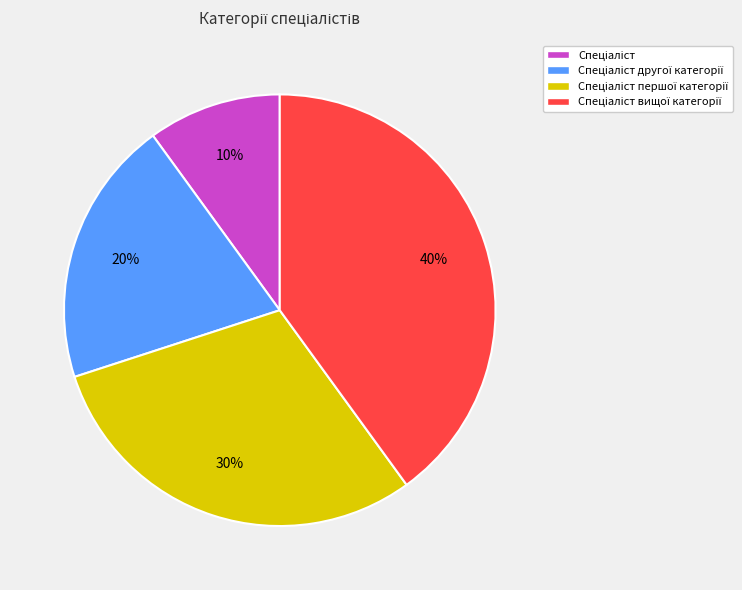

To the nearest percent, what is the difference between the largest and smallest slice percentages?

30%